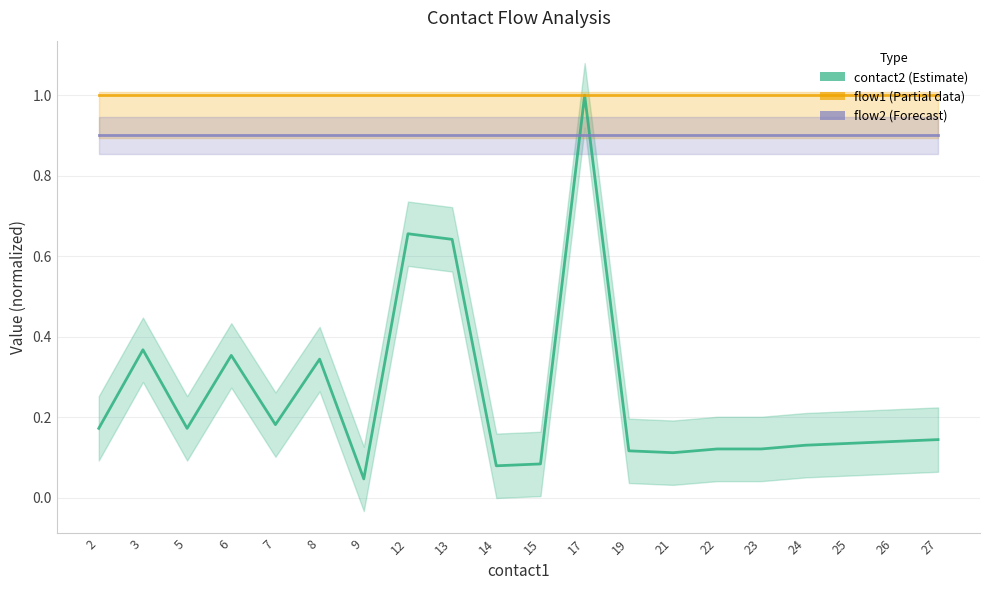

Which category has the lowest value in the contact2 series?

9